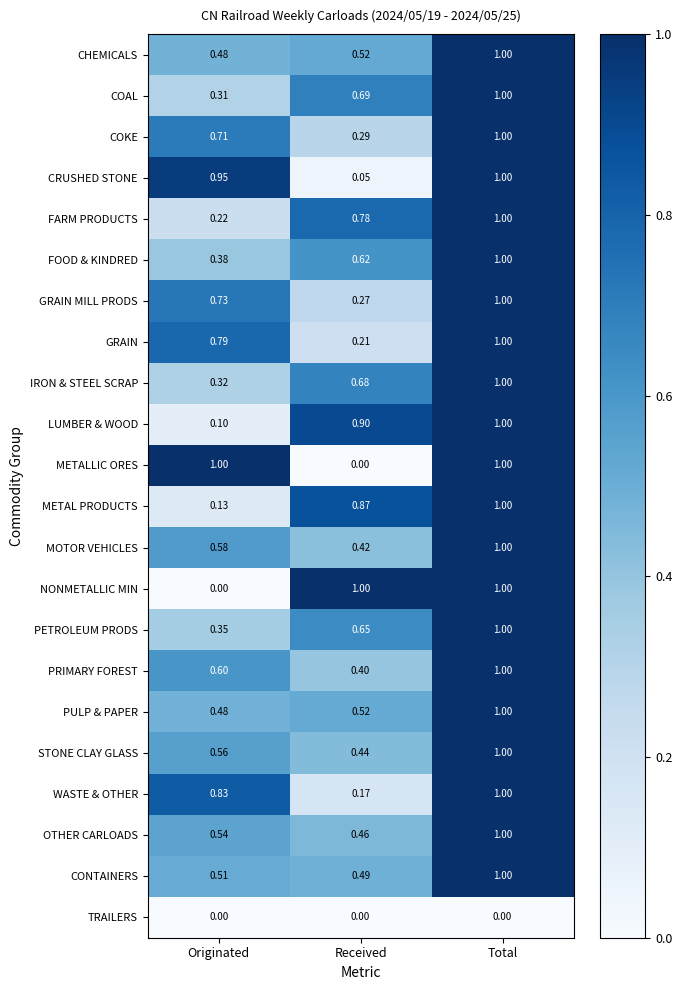

List the labels in order of PETROLEUM PRODS value, largest first.

Total, Received, Originated